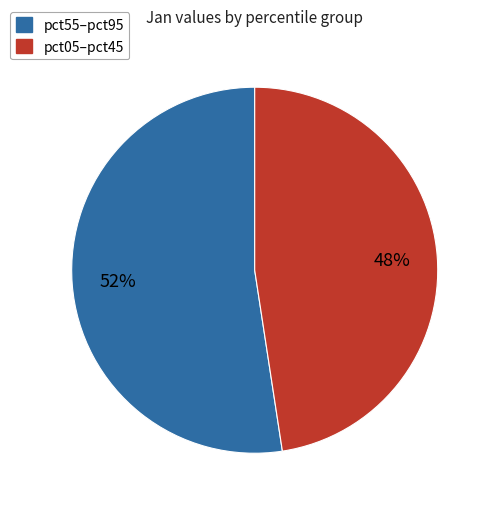

What percentage is the pct55–pct95 slice, to the nearest percent?

52%